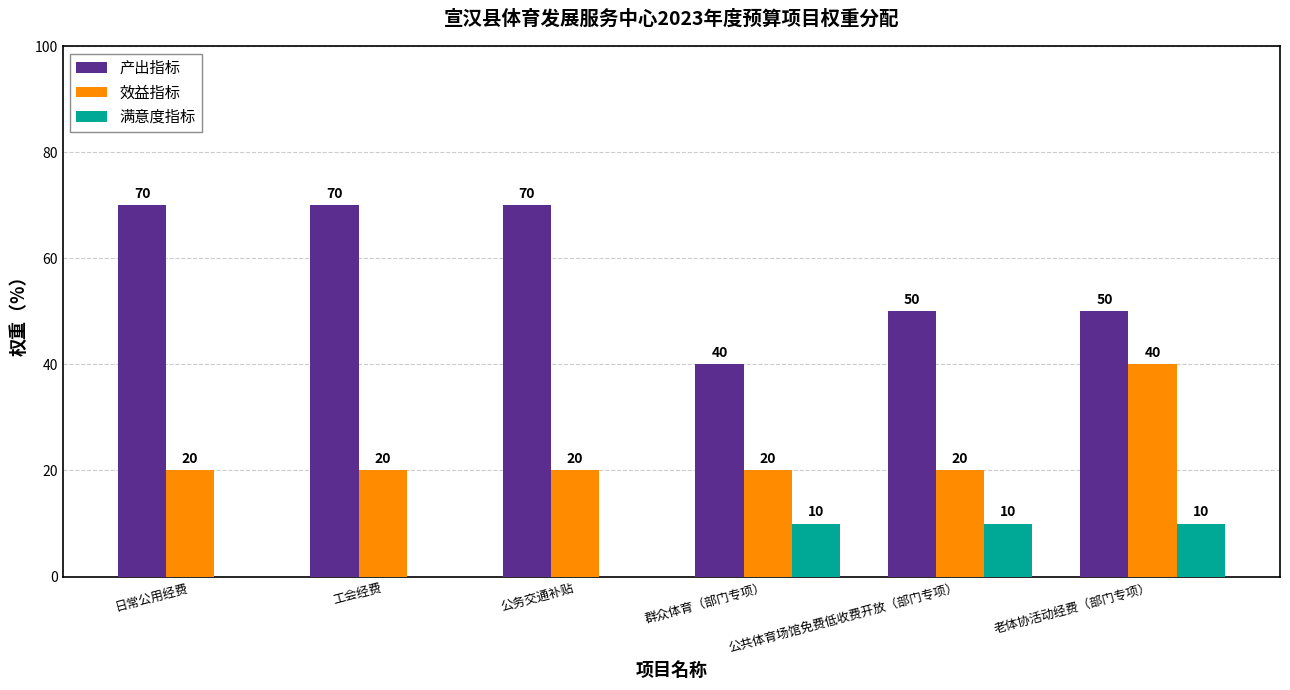

Which series has the largest total across all categories?

产出指标